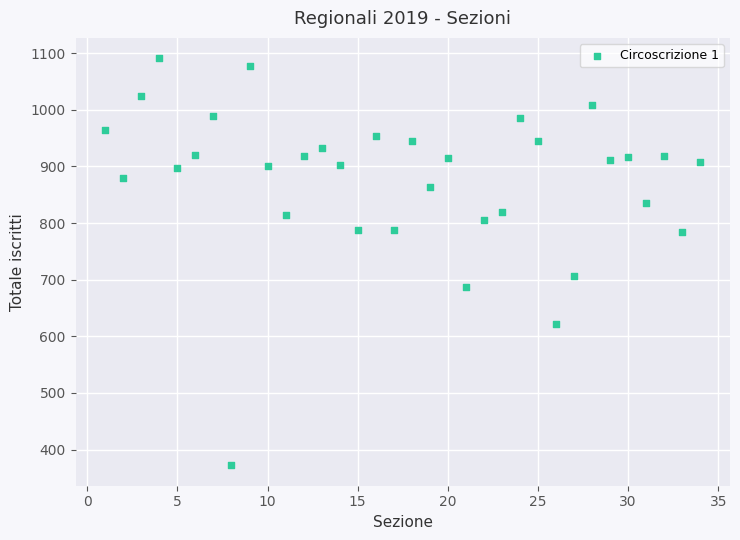

What is the range of X values (max minus min)?

33